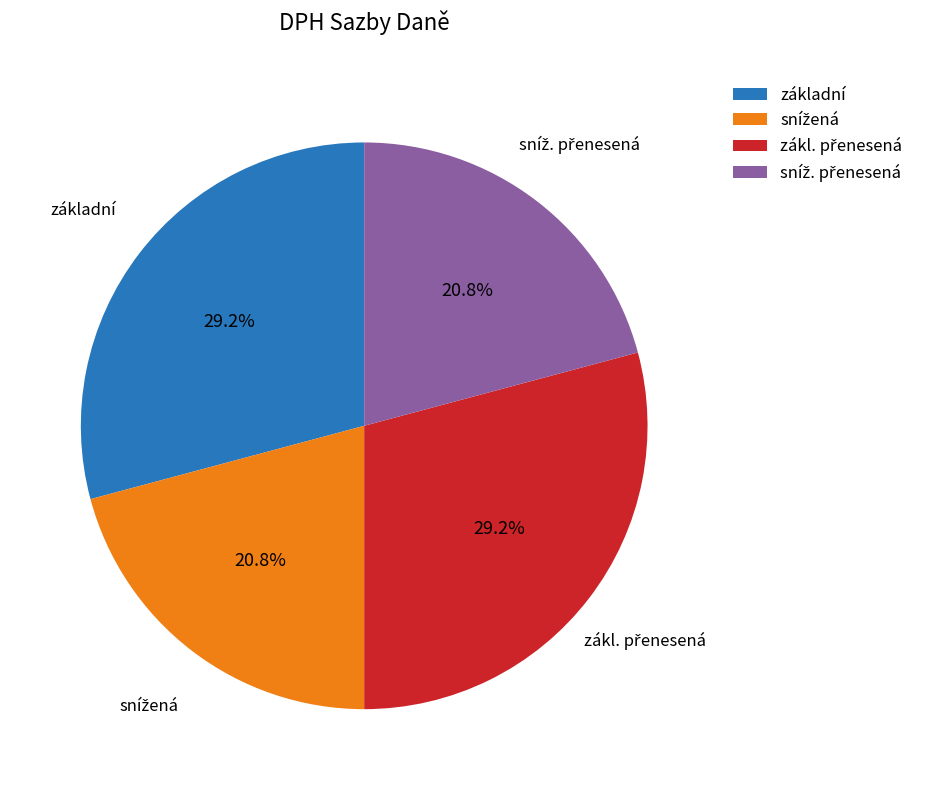

To the nearest percent, what percentage of the pie is základní?

29%